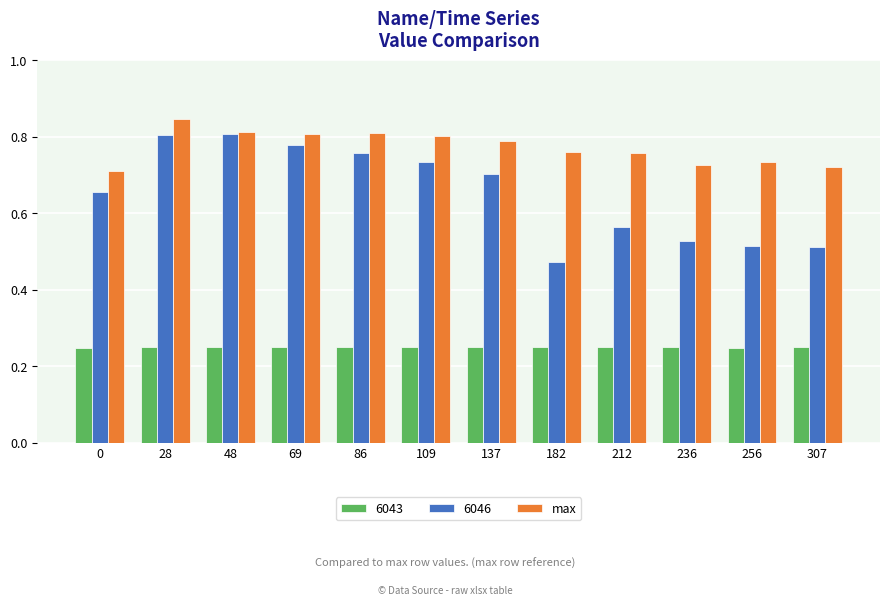

Rank the series by their average value, from lowest to highest.

6043, 6046, max